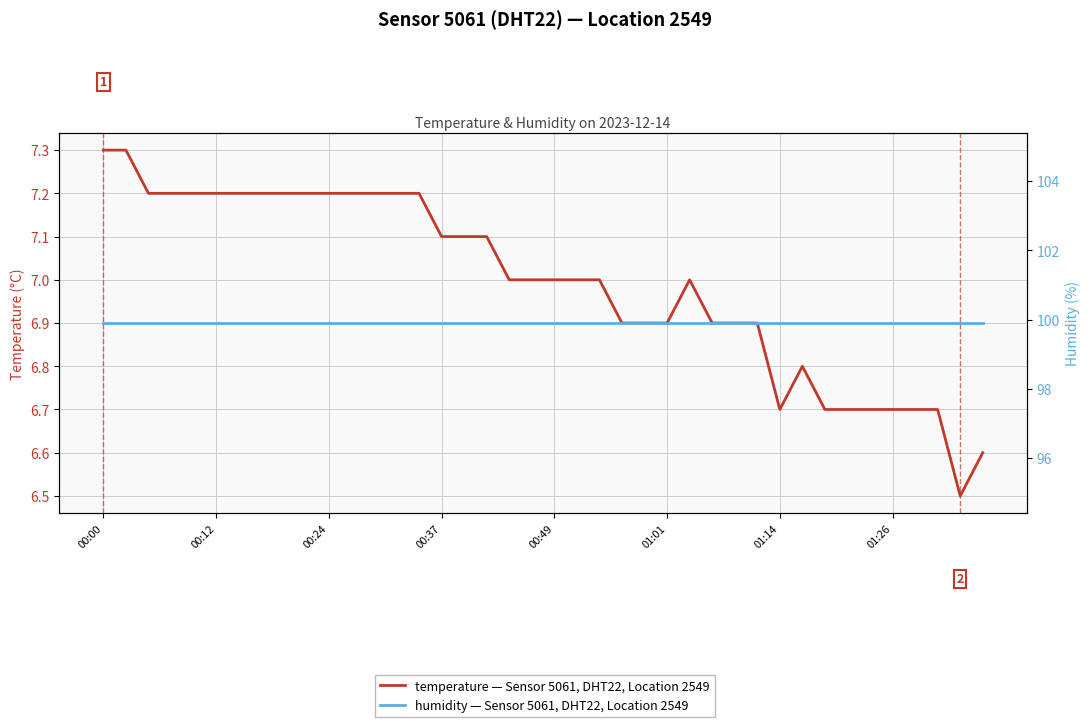

Where does the temperature (°C) series first go above 7?

00:00